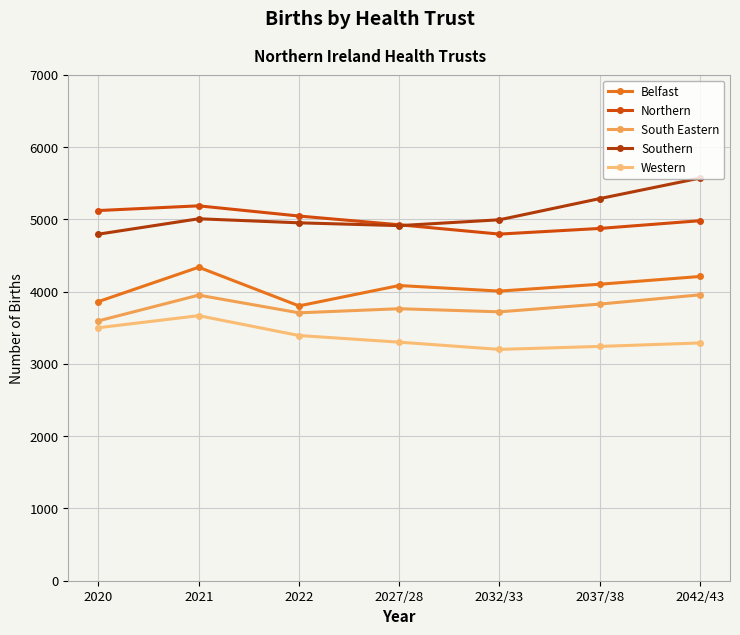

What position from the right is 2027/28?

4